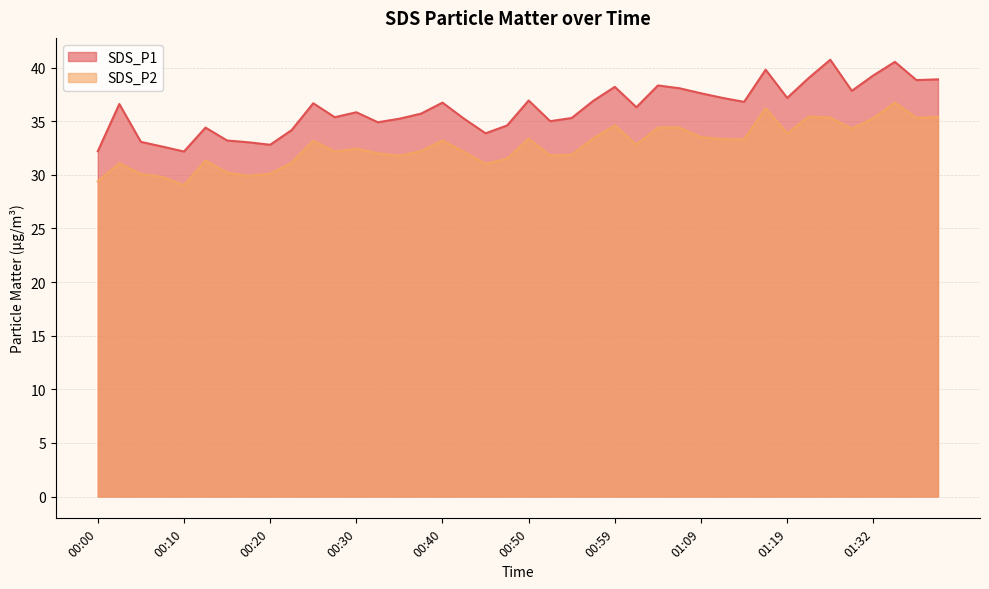

True or false: SDS_P1 and SDS_P2 cross at least once.

False